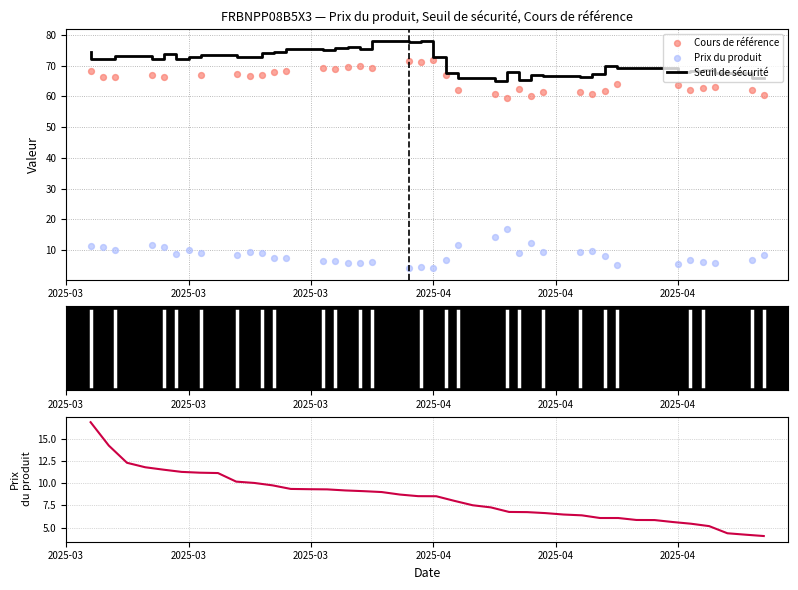

Which series has the largest total across all categories?

Seuil de sécurité